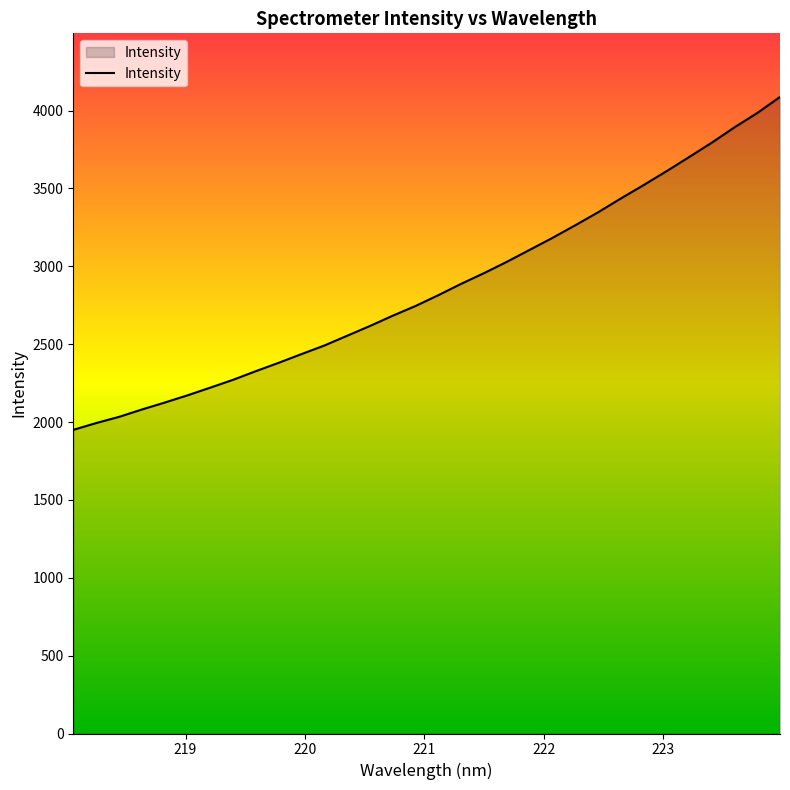

What is the difference between the maximum and minimum values?

2137.3